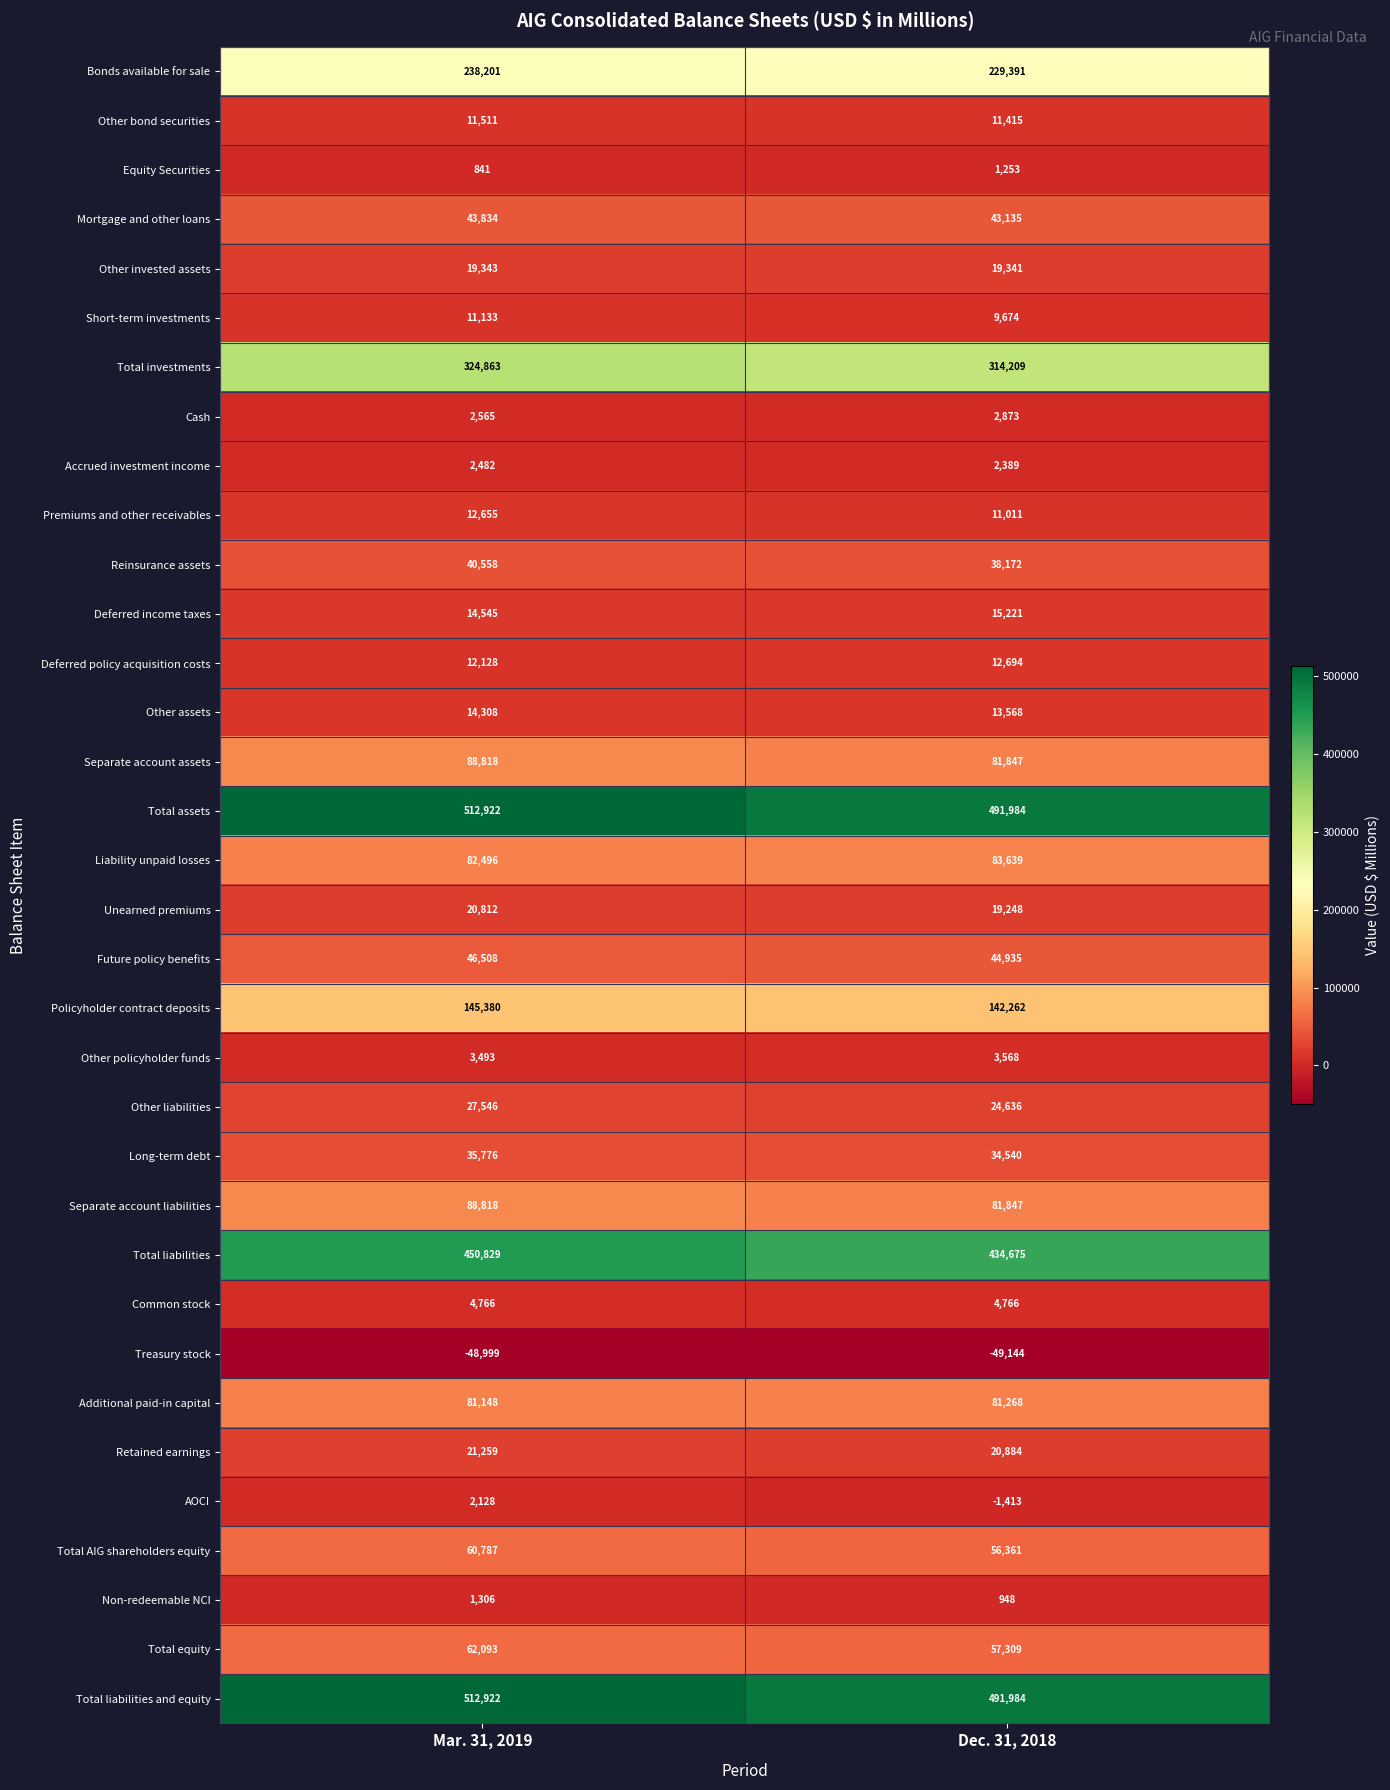

Which label corresponds to the largest value in the chart?

Mar. 31, 2019